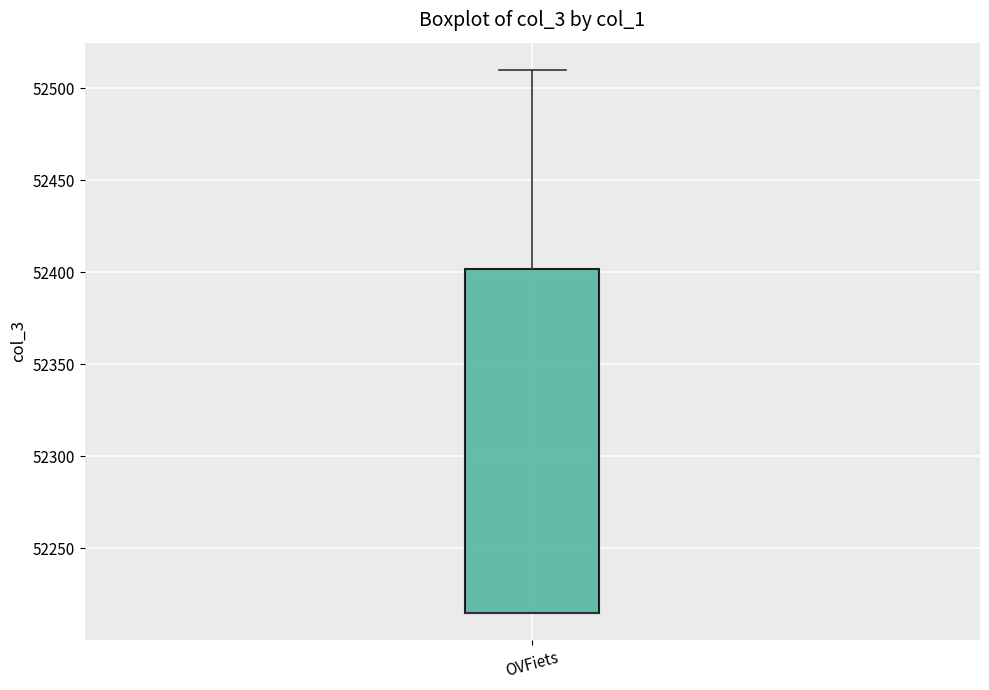

Read this box plot against the y-axis: the position of the median line, the range covered by the box, and the ends of both whiskers. The values are not printed on the chart, so give them approximately, as read against the axis.

median 52215 (drawn on the box's lower edge), box 52215 to 52400, whiskers 52215 to 52510